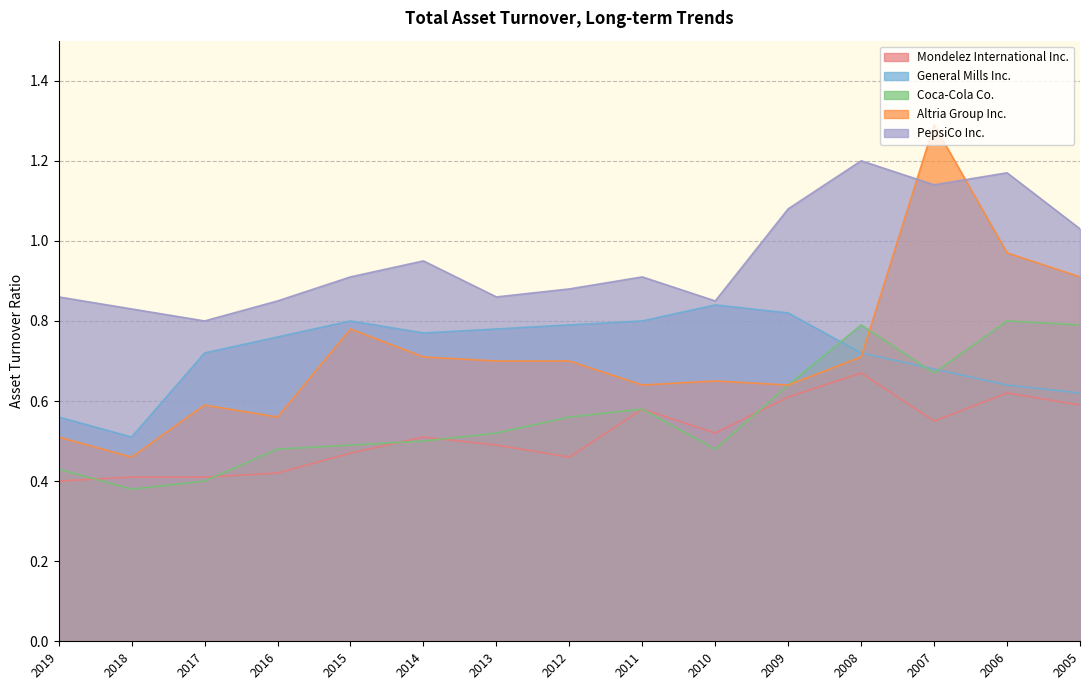

What is the value of the Altria Group Inc. point at the 1st from the left?

0.5